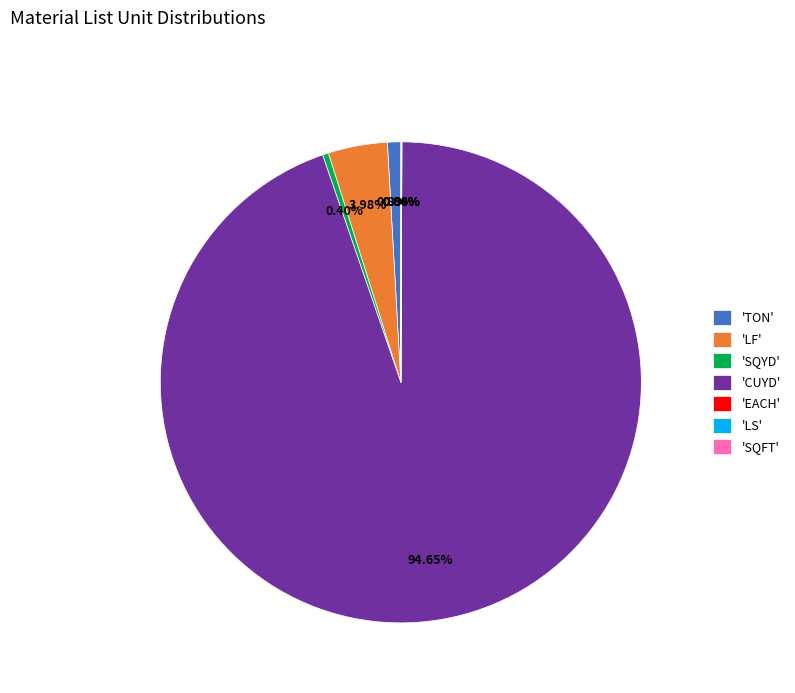

What is the largest slice in the pie chart?

'CUYD'